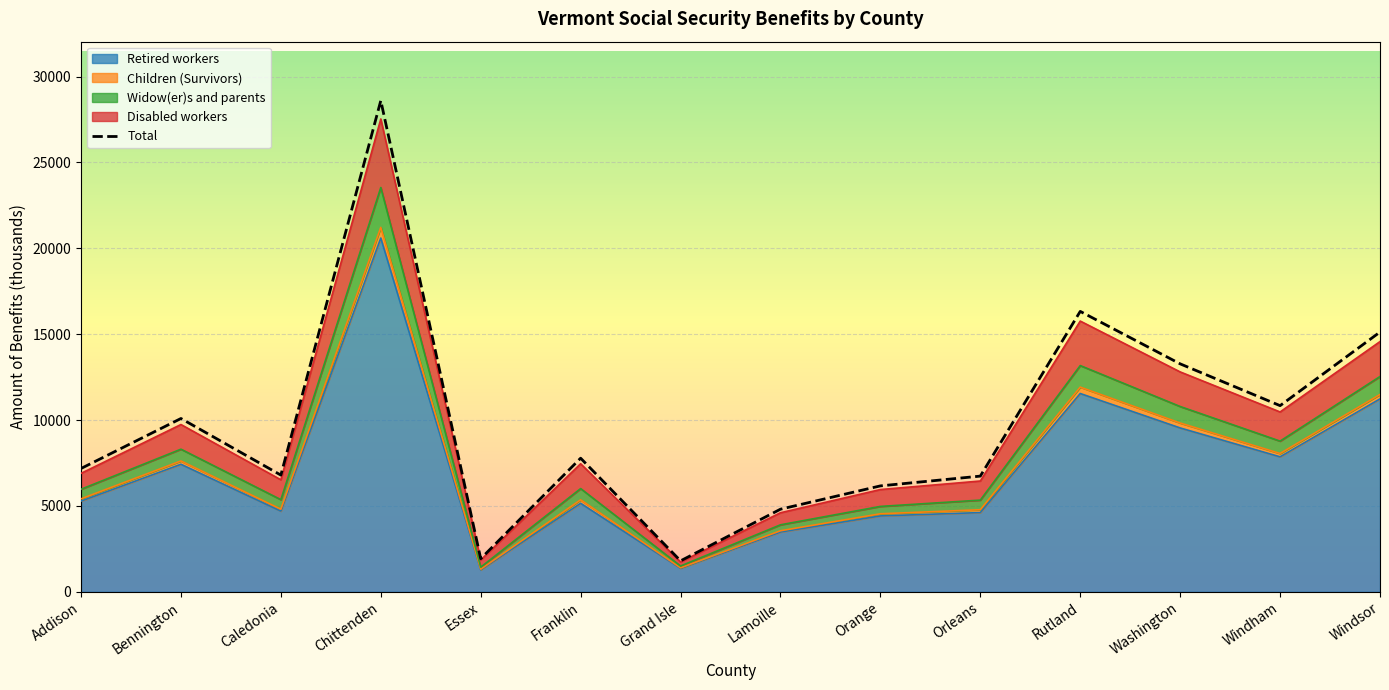

True or false: Disabled workers has a value of 2281 at Grand Isle.

False